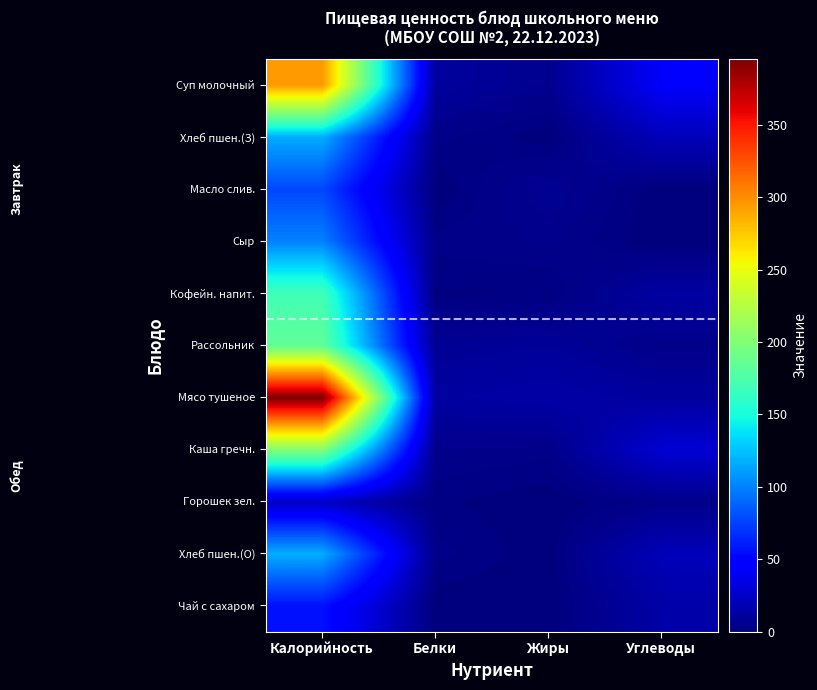

What is the difference between the highest and lowest values at Углеводы?

43.5